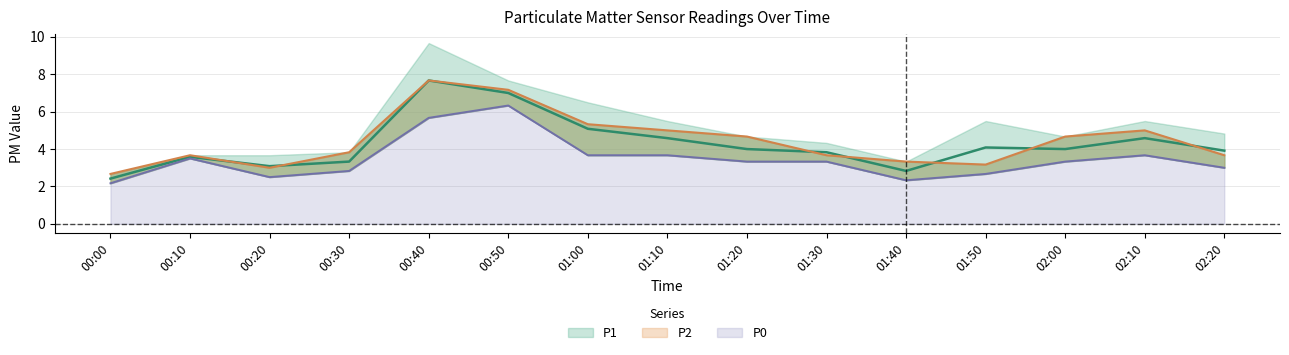

At how many categories does at least one series exceed 7?

2